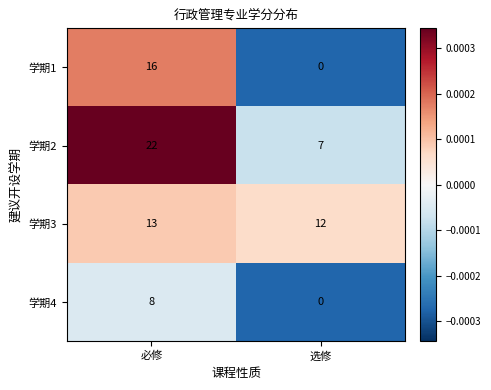

Reading left to right, list all the values displayed in this chart.

学期1: 16	0
学期2: 22	7
学期3: 13	12
学期4: 8	0